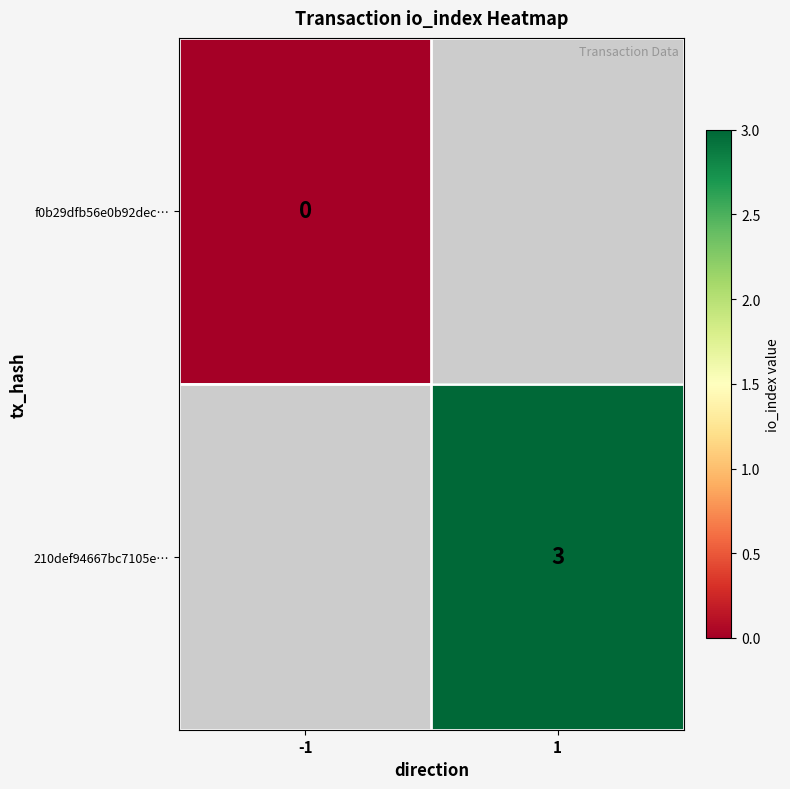

The 210def94667bc7105e… series shows 3 at 1. True or false?

True